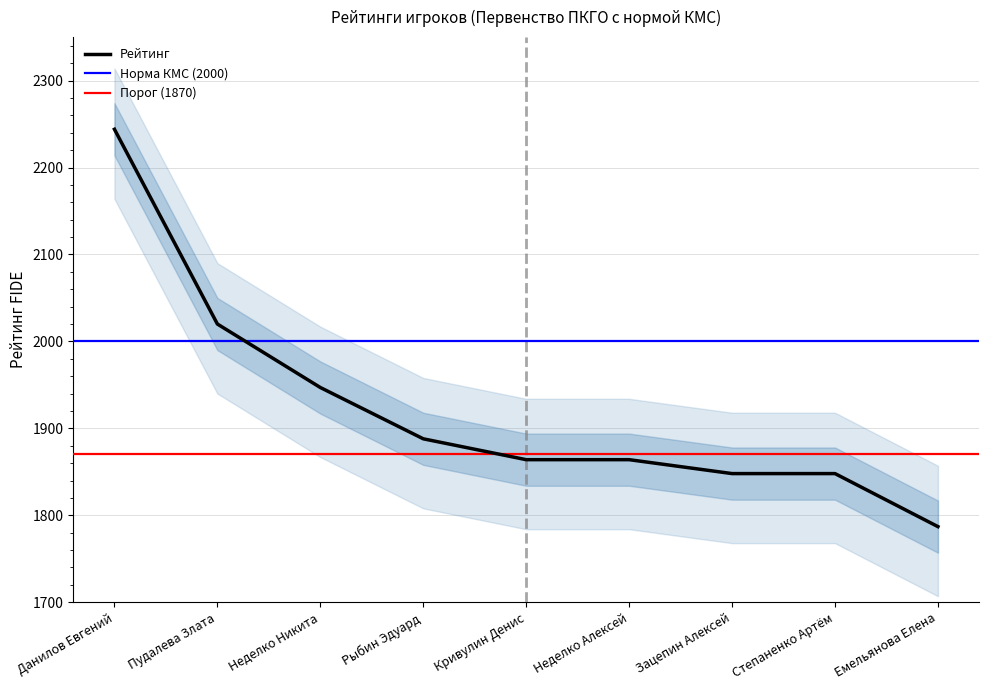

Reading left to right, what are all the values shown in this chart?

2244	2020	1947	1888	1864	1864	1848	1848	1787